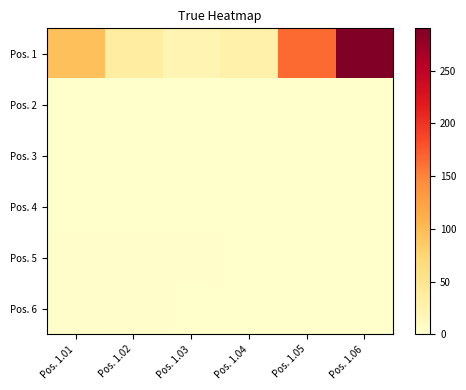

Reading left to right, what are all the values shown in this chart?

Pos. 1: Pos. 1.01=96	Pos. 1.02=36	Pos. 1.03=22	Pos. 1.04=28	Pos. 1.05=165	Pos. 1.06=290
Pos. 2: Pos. 1.01=0	Pos. 1.02=0	Pos. 1.03=0	Pos. 1.04=0	Pos. 1.05=0	Pos. 1.06=0
Pos. 3: Pos. 1.01=0	Pos. 1.02=0	Pos. 1.03=0	Pos. 1.04=0	Pos. 1.05=0	Pos. 1.06=0
Pos. 4: Pos. 1.01=1	Pos. 1.02=1	Pos. 1.03=0	Pos. 1.04=0	Pos. 1.05=0	Pos. 1.06=0
Pos. 5: Pos. 1.01=2	Pos. 1.02=2	Pos. 1.03=2	Pos. 1.04=0	Pos. 1.05=0	Pos. 1.06=0
Pos. 6: Pos. 1.01=2	Pos. 1.02=3	Pos. 1.03=0	Pos. 1.04=0	Pos. 1.05=0	Pos. 1.06=0